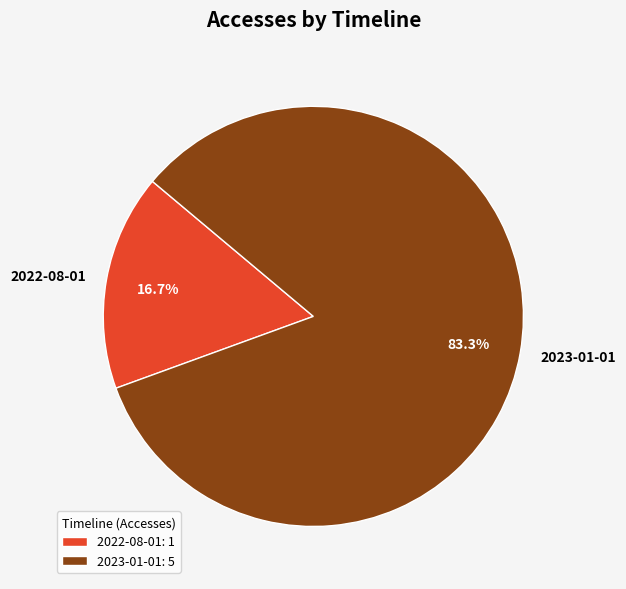

How many slices are in this pie chart?

2